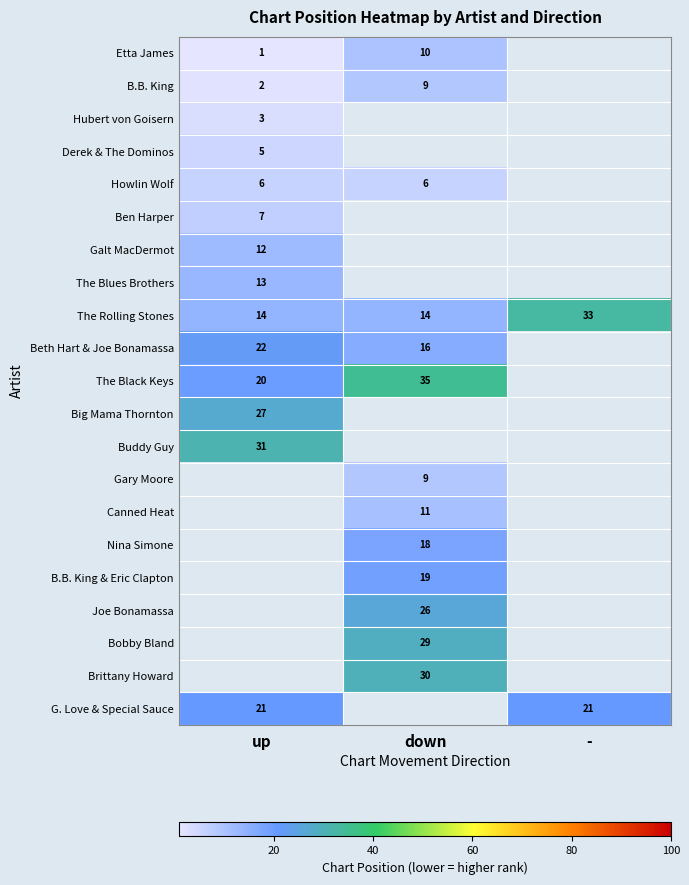

True or false: The Blues Brothers has a value of 6 at up.

False